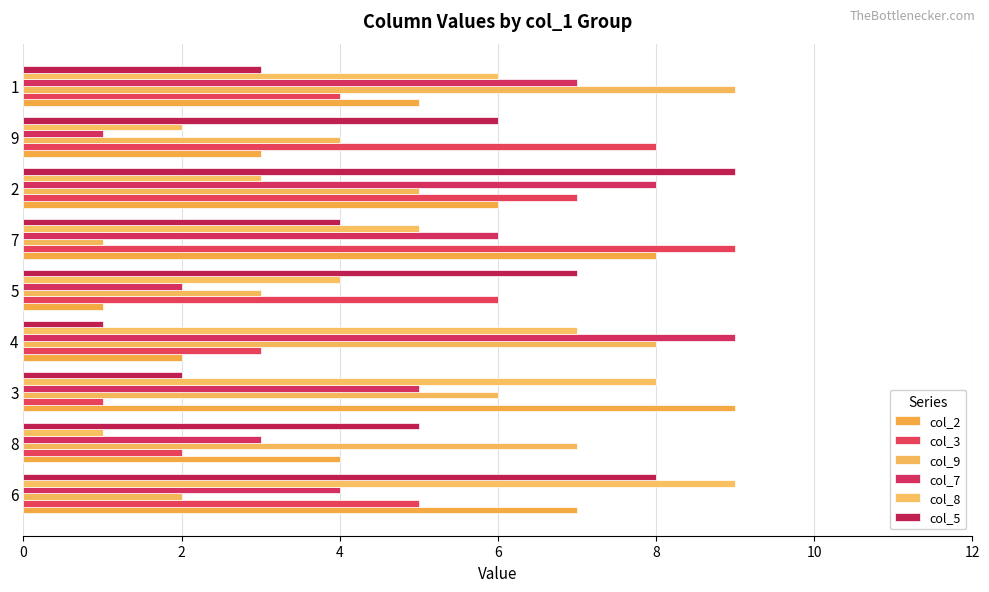

What is the lowest value of the col_5 series?

1